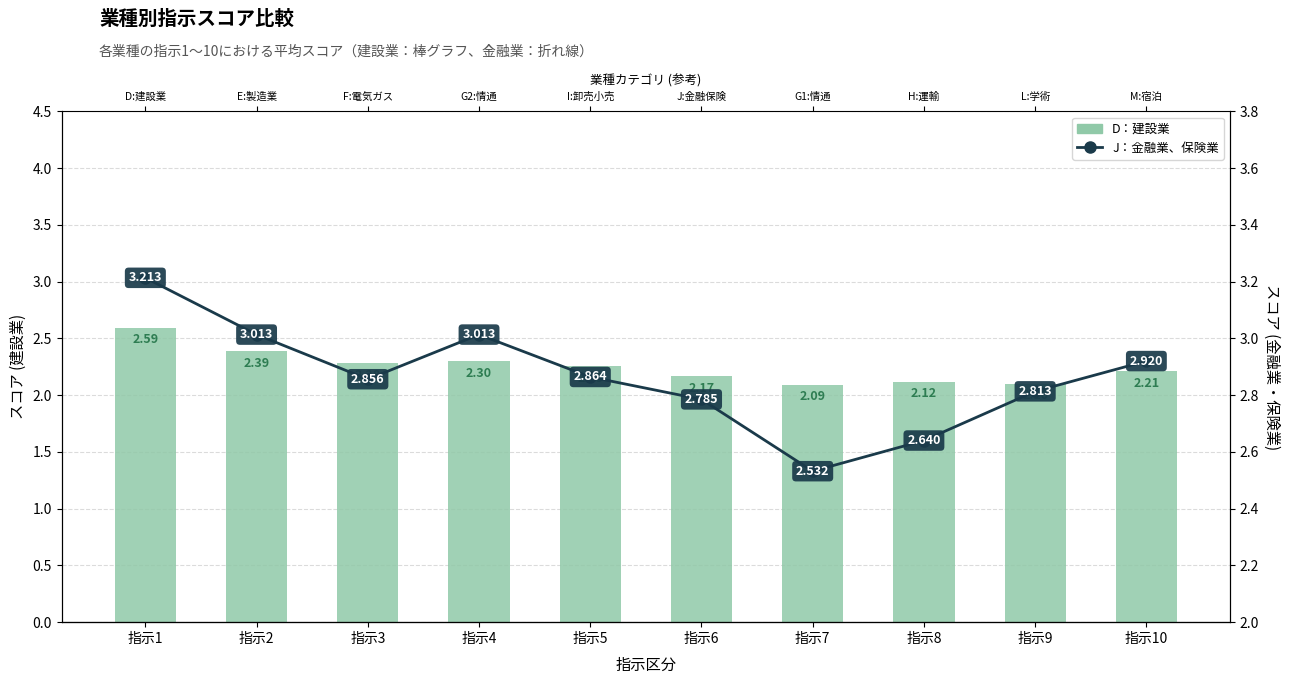

List the series in order of their peak value, highest first.

J：金融業、保険業, D：建設業